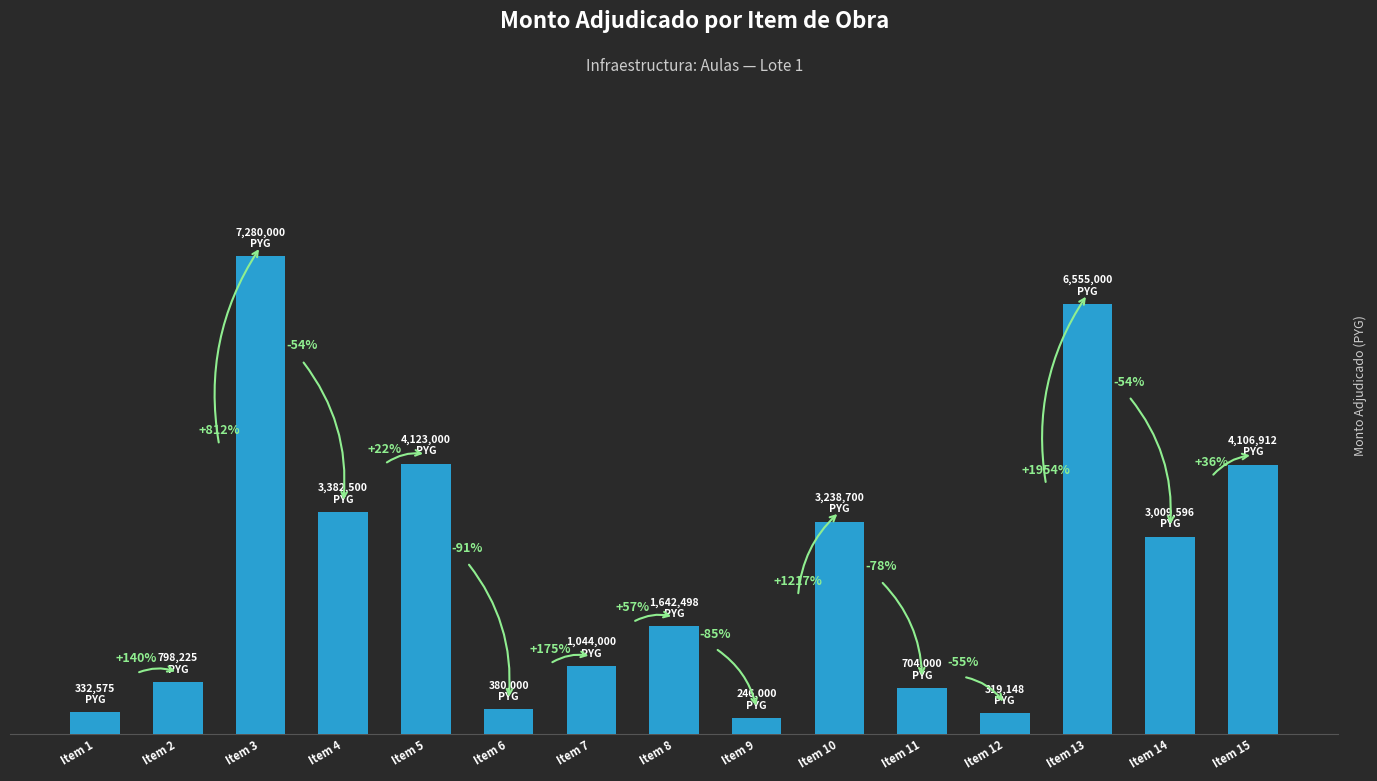

Approximately how many times larger is the value at Item 3 compared to Item 10?

2.2